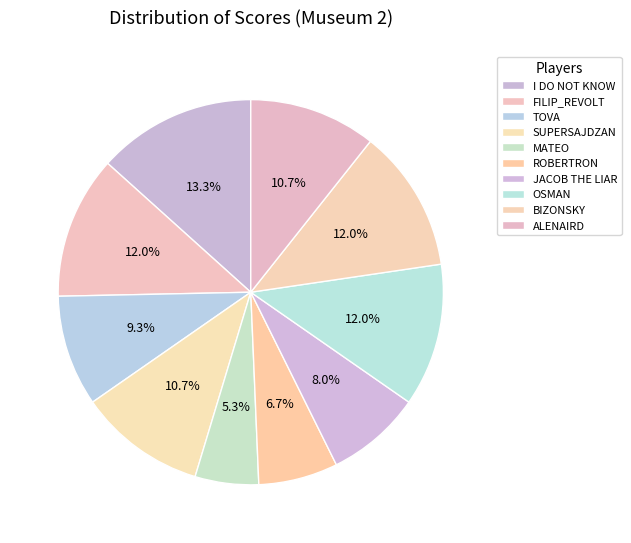

How many slices are in this pie chart?

10